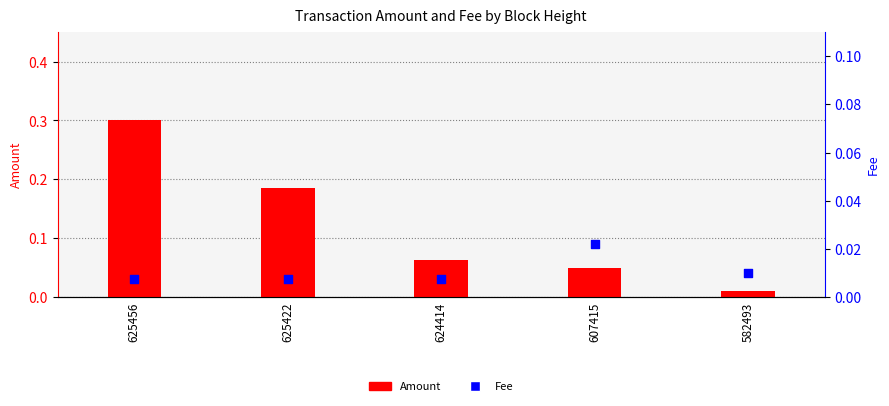

Is the value of Fee at 624414 greater than the value of Amount at 625422?

No